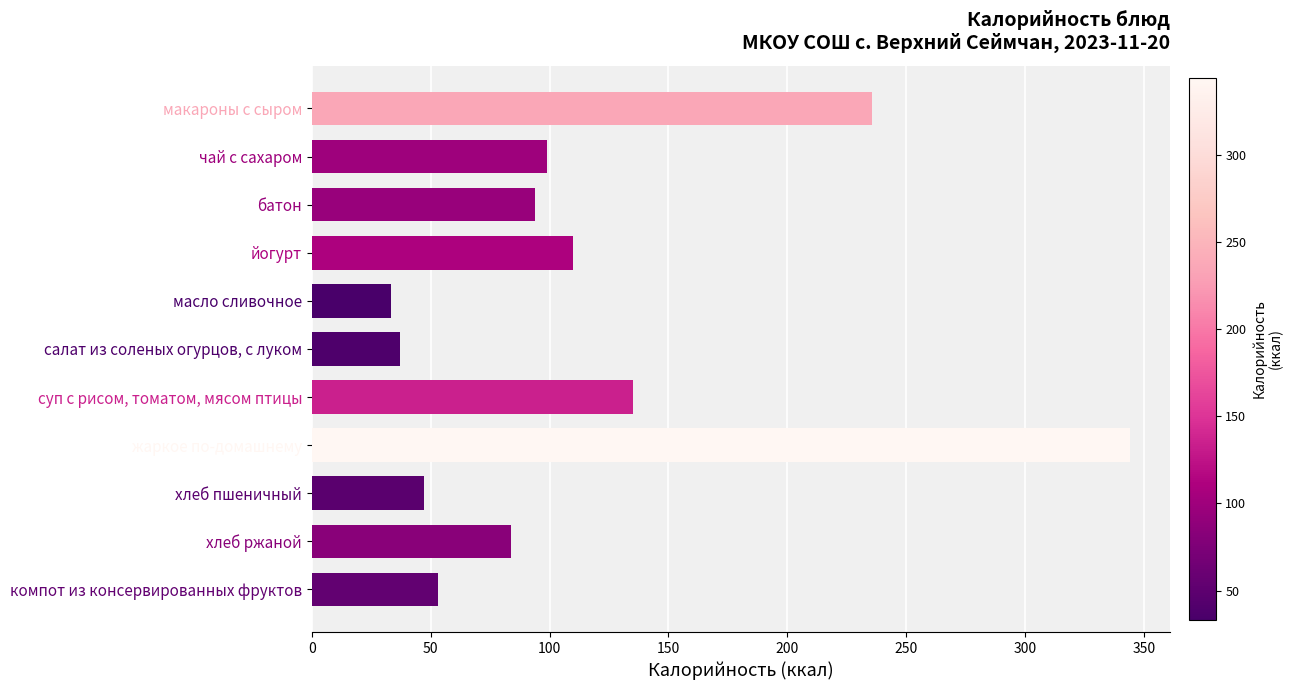

What is the greatest value displayed?

344.0